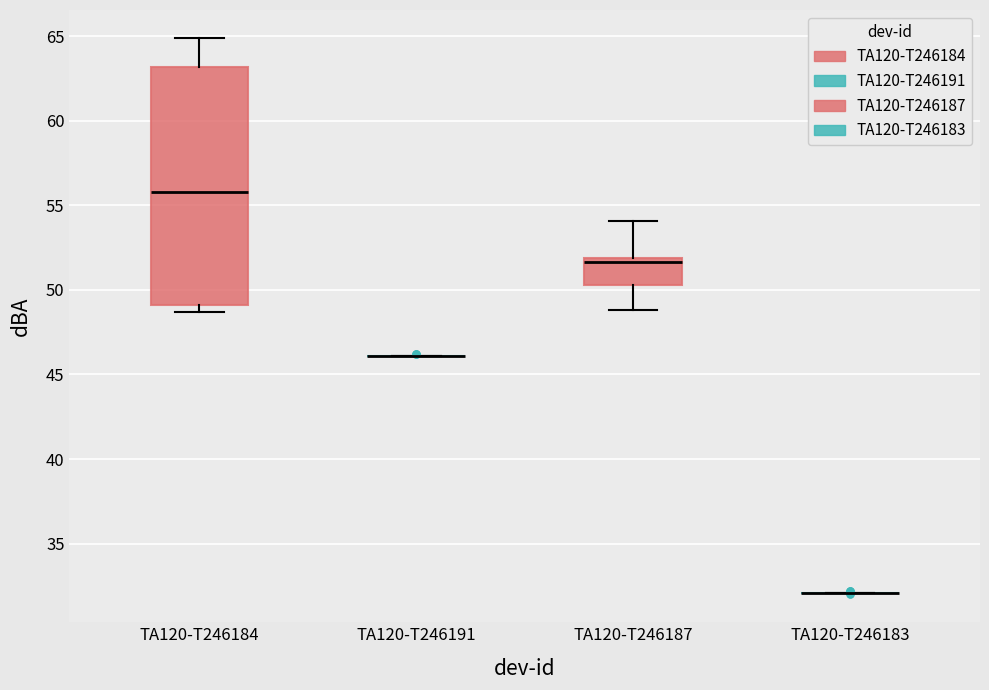

Where is the upper edge of the box for TA120-T246187 on the y-axis? The values are not printed on the chart, so give them approximately, as read against the axis.

52.0